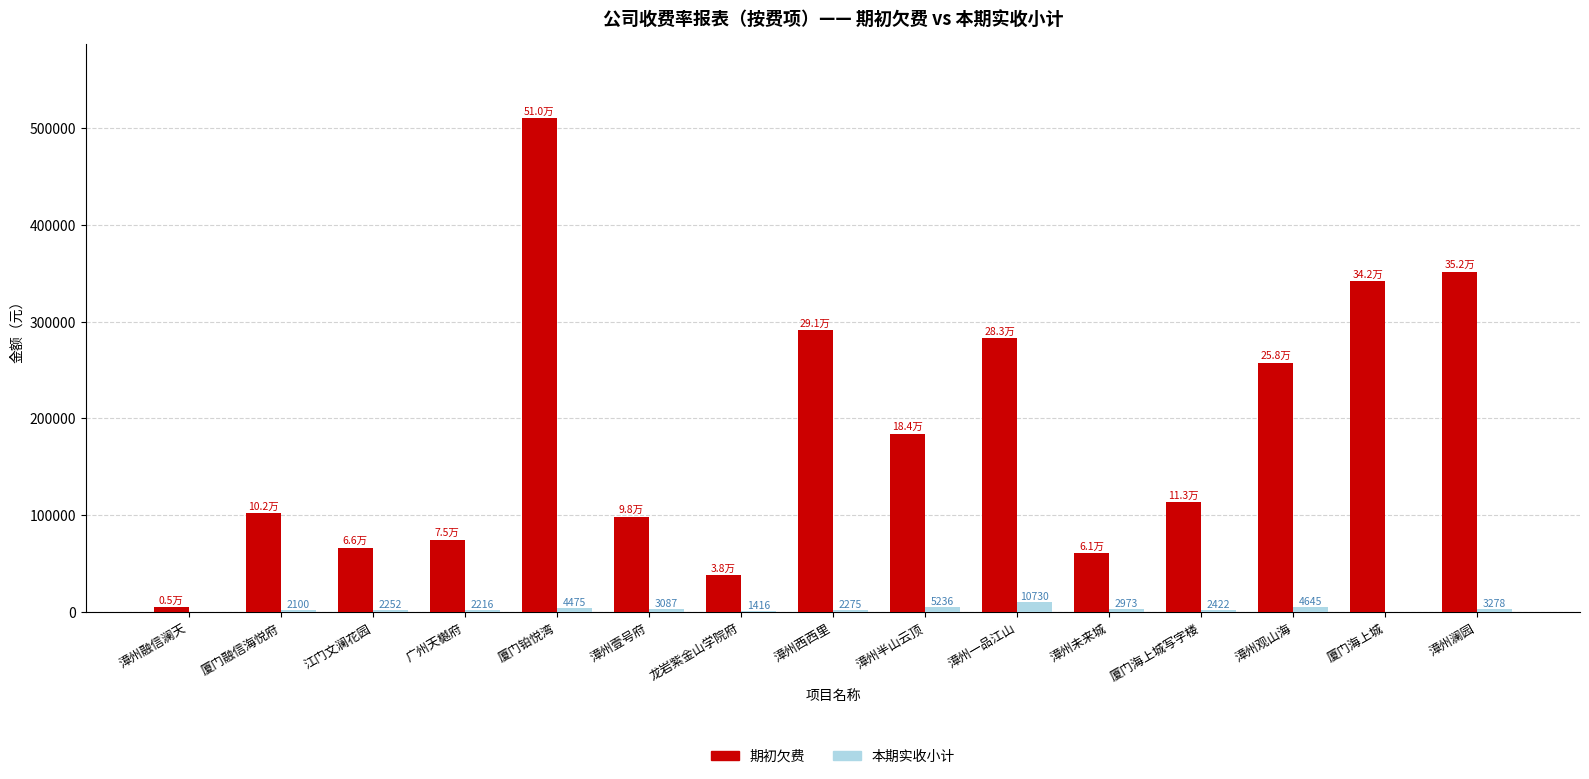

What are all the series names shown in the legend?

期初欠费, 本期实收小计